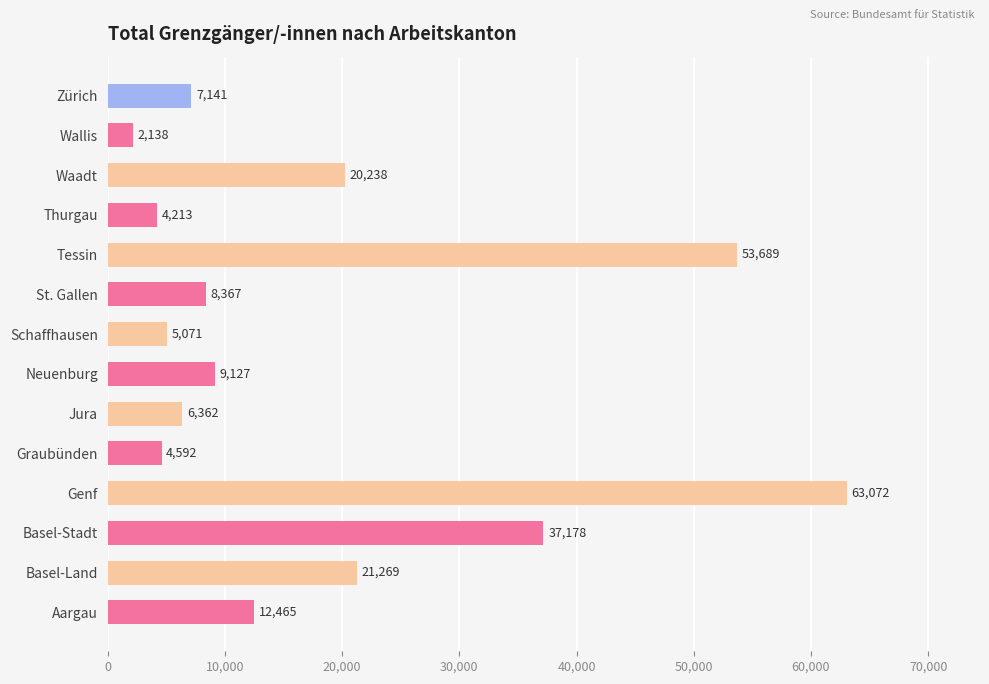

Which has a higher value, Neuenburg or Basel-Stadt?

Basel-Stadt